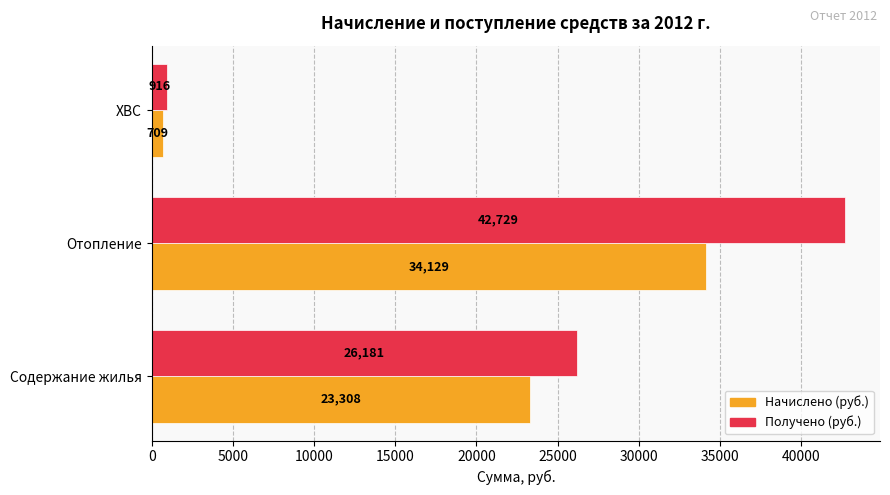

List the series in order of their peak value, highest first.

Получено (руб.), Начислено (руб.)